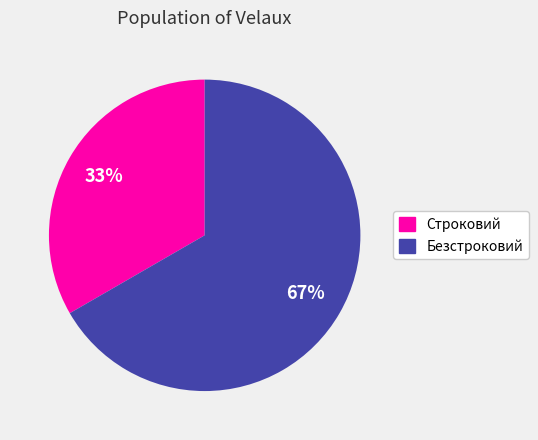

To the nearest percent, what percentage of the pie is Безстроковий?

67%